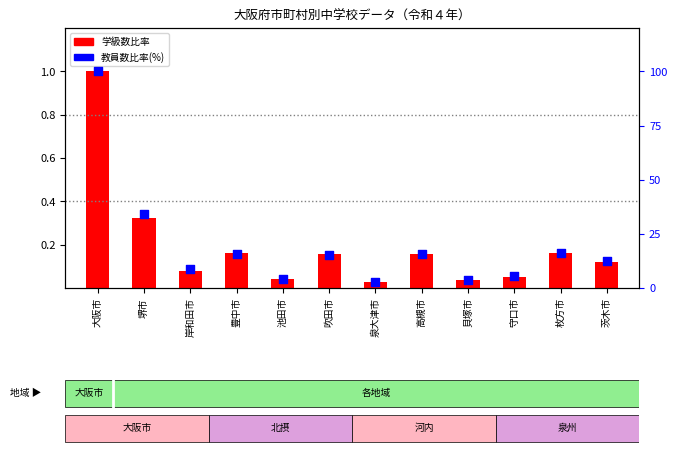

Which series contains the lowest Y value?

学級数比率